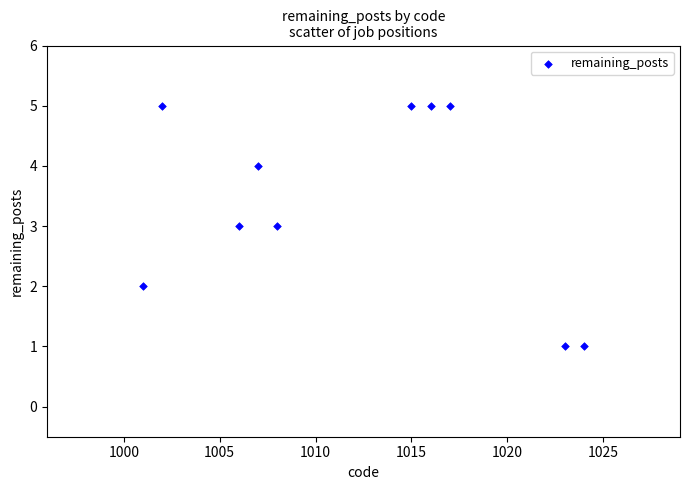

What is the average Y value?

3